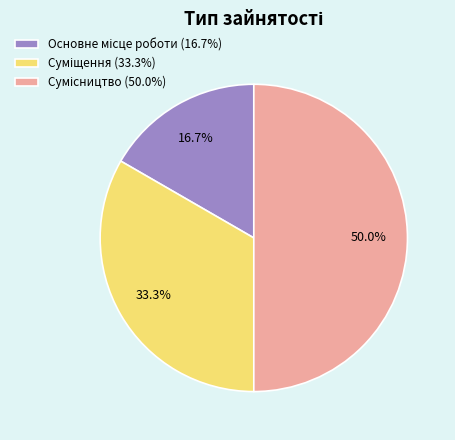

What percentage do Основне місце роботи and Суміщення together represent?

50.0%